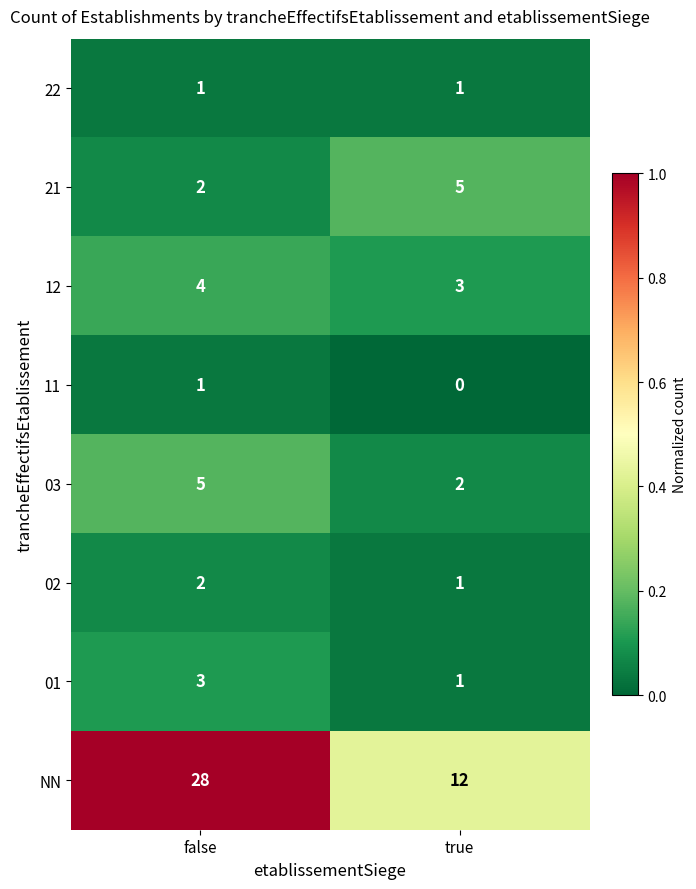

Reading left to right, what are all the values shown in this chart?

22: 1	1
21: 2	5
12: 4	3
11: 1	0
03: 5	2
02: 2	1
01: 3	1
NN: 28	12